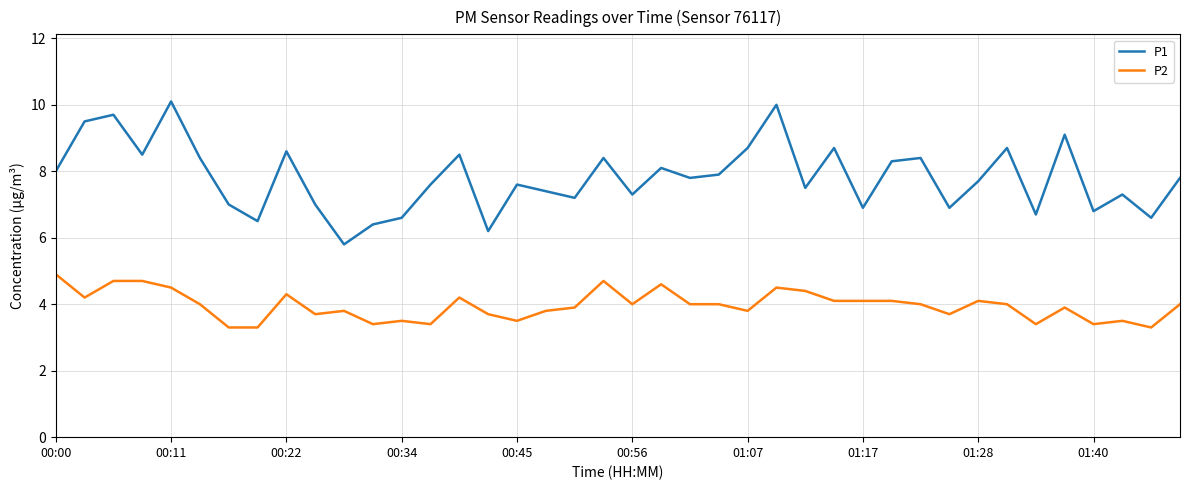

List the series in order of their overall mean, highest first.

P1, P2